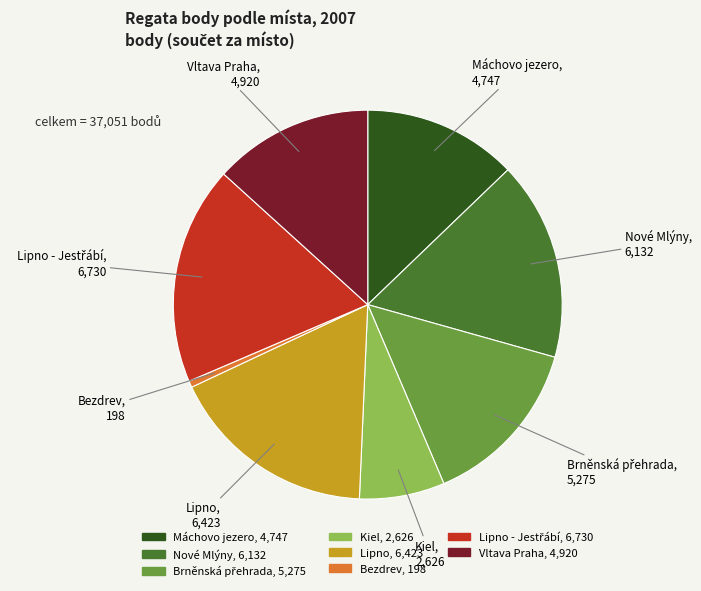

Is there any slice that represents more than half of the pie?

No